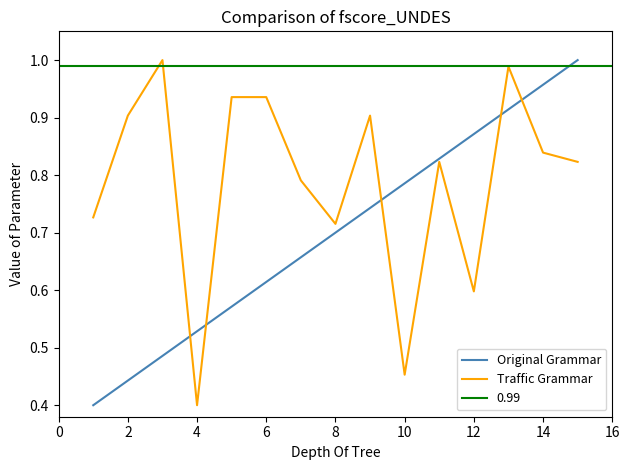

Where is Traffic Grammar nearest to the value 0?

4